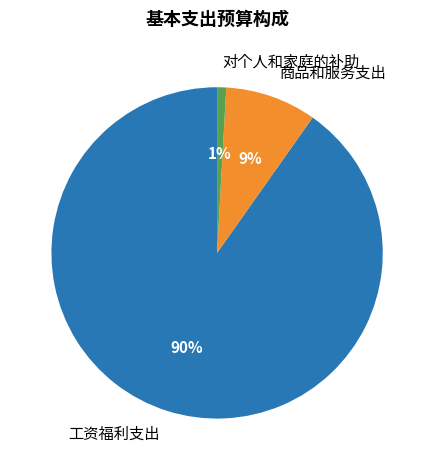

The 商品和服务支出 slice represents 9% of the pie. True or false?

True